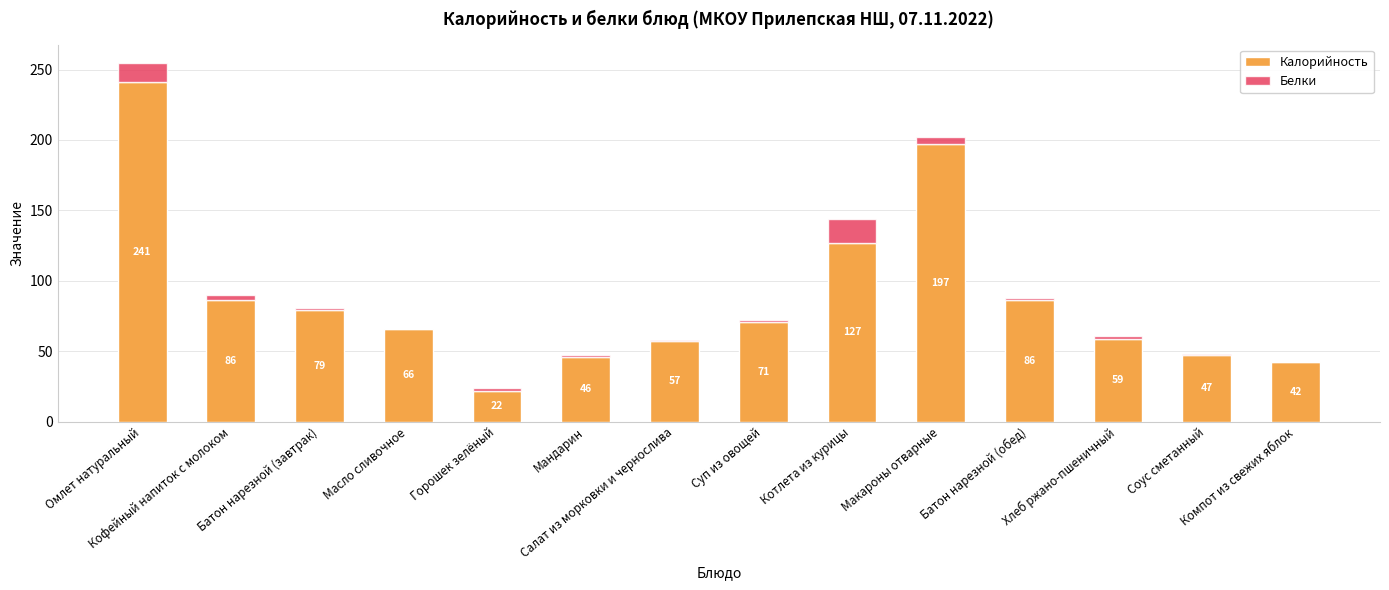

What is the sum of all Калорийность values?

1226